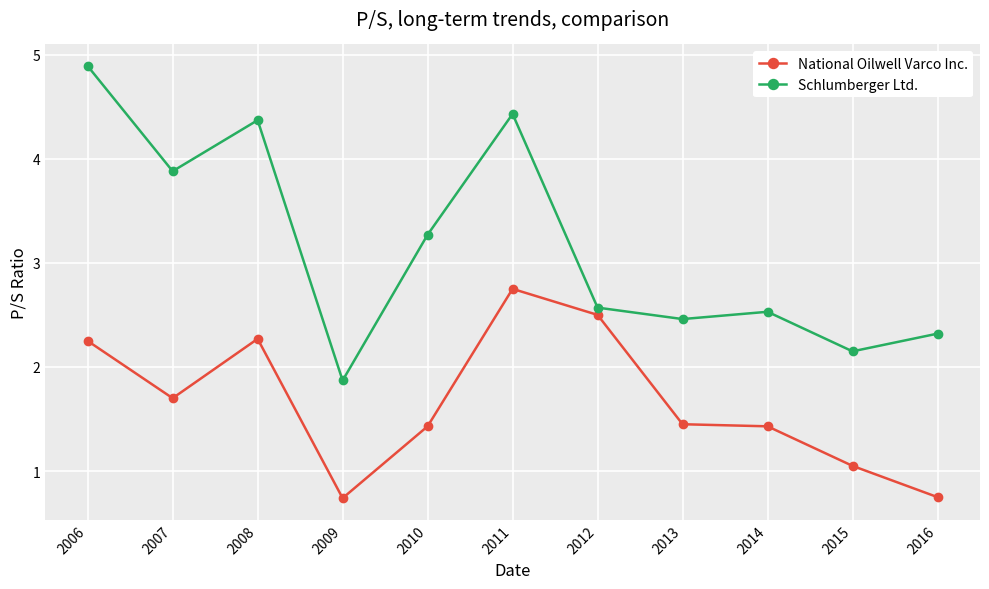

Which series changed the most between 2010 and 2015?

Schlumberger Ltd.